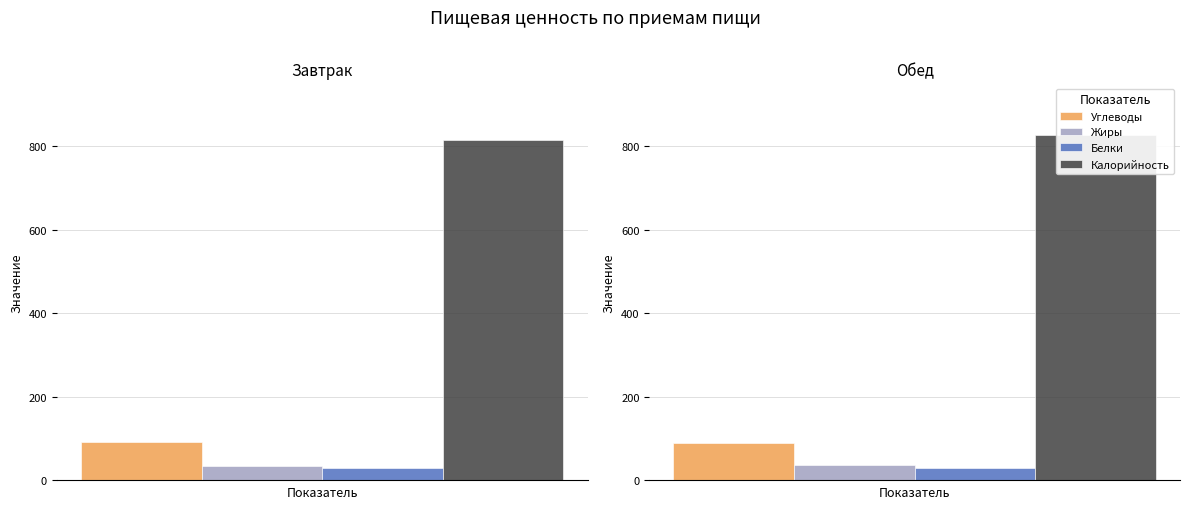

What value does the Углеводы series have at Обед?

89.0